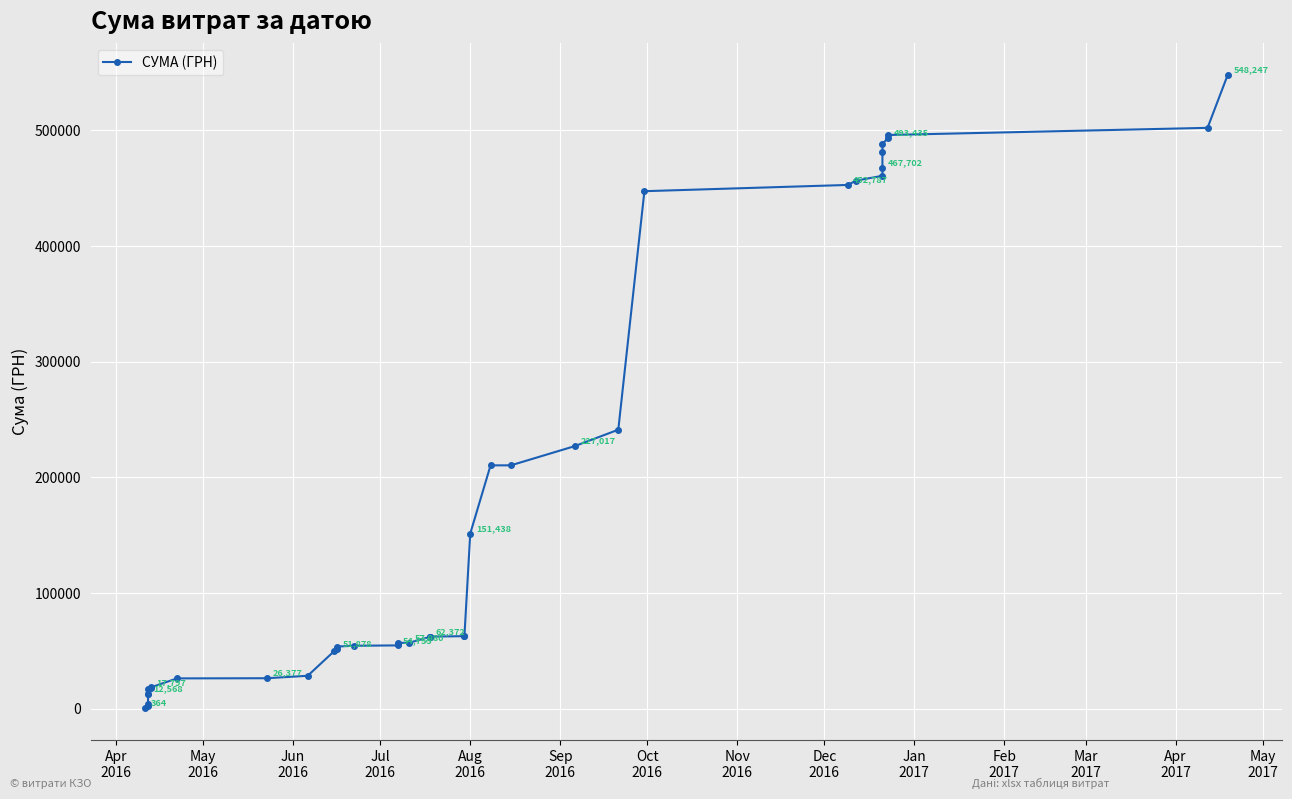

True or false: there are more than 1 points higher than both neighbors.

False